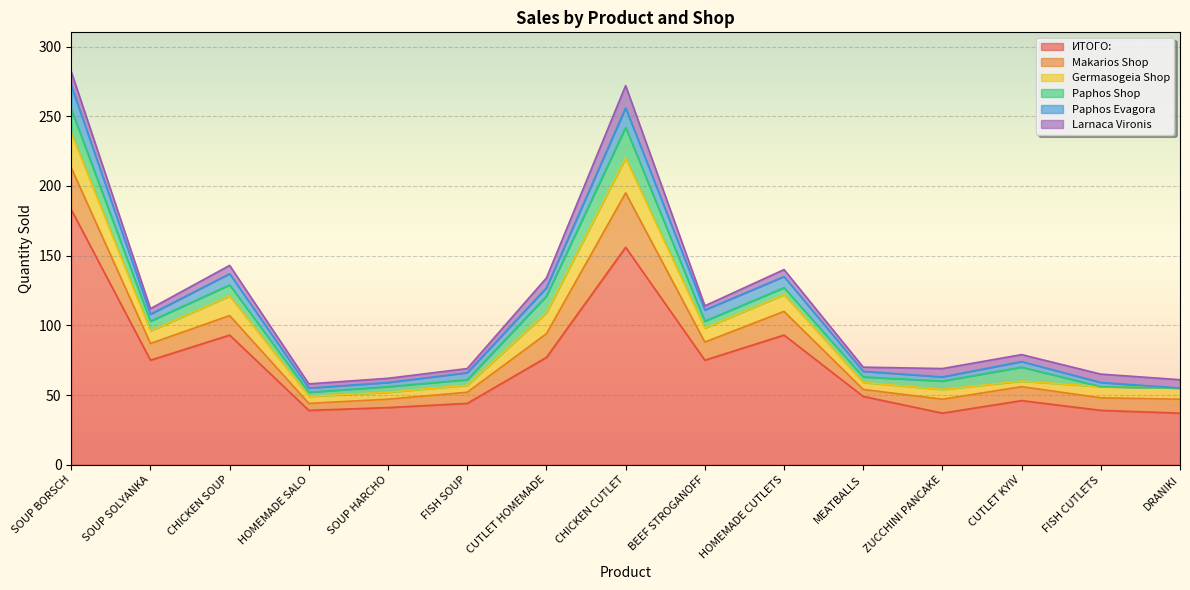

Count the number of categories in the chart.

15